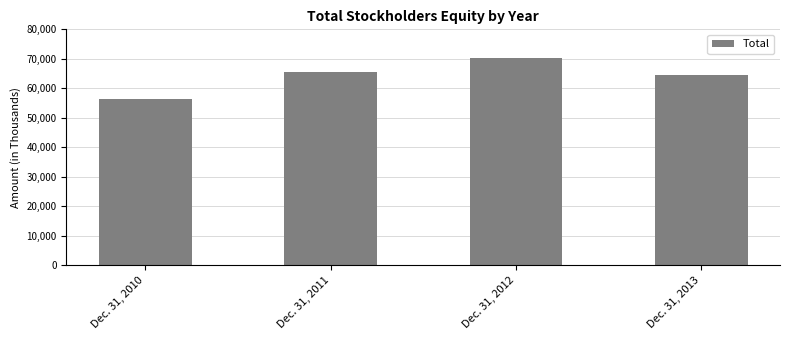

Reading left to right, extract all data points from this chart.

Dec. 31, 2010=56368	Dec. 31, 2011=65416	Dec. 31, 2012=70149	Dec. 31, 2013=64485